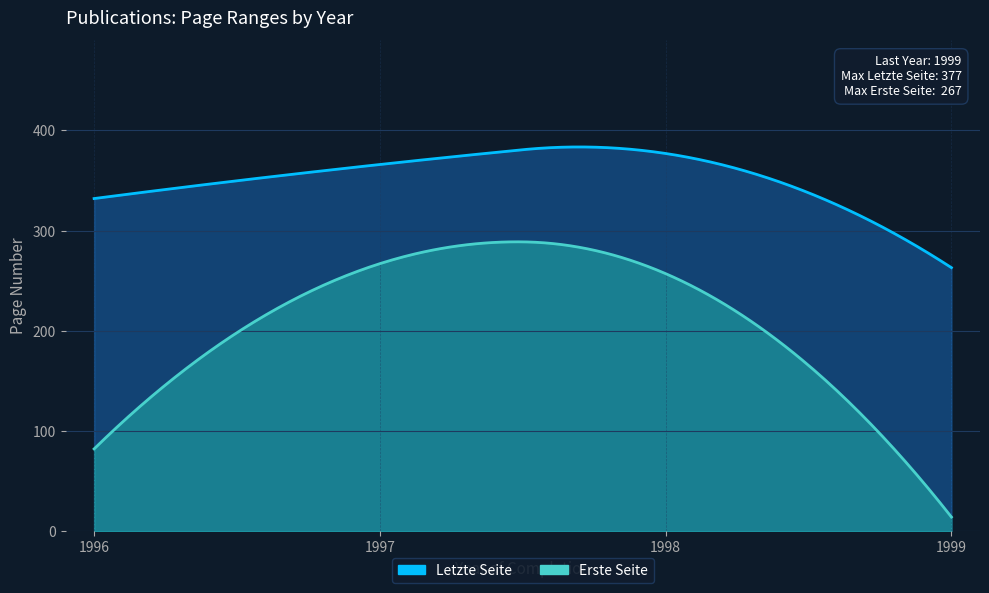

At how many categories does at least one series exceed 10?

19